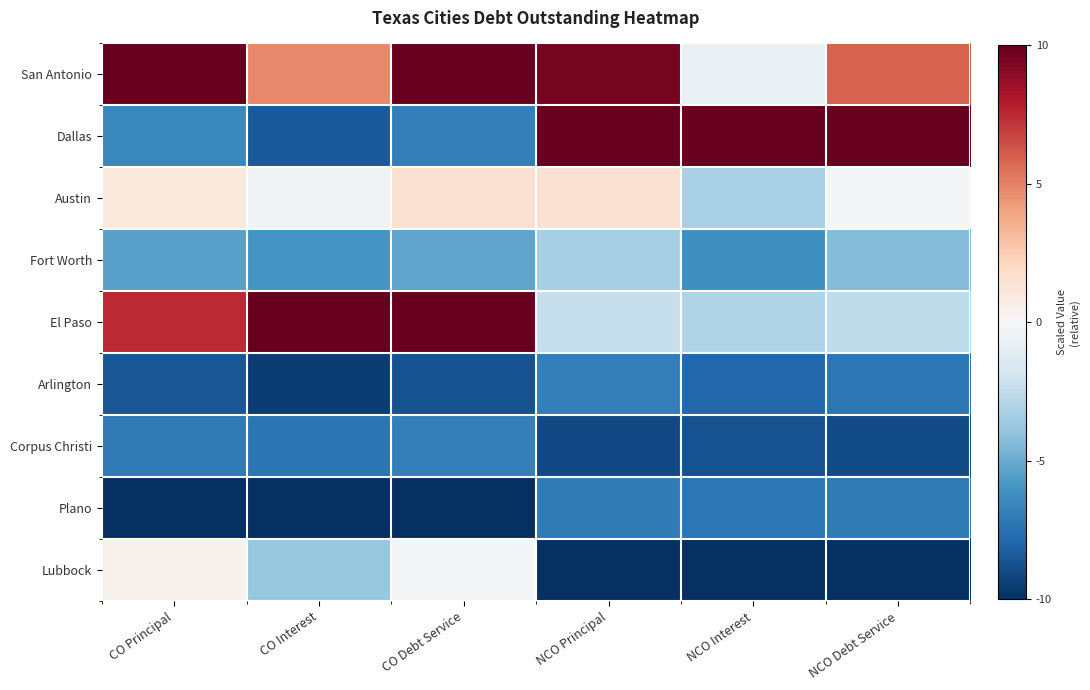

Rank the series at CO Interest from highest to lowest value.

El Paso, San Antonio, Austin, Lubbock, Fort Worth, Corpus Christi, Dallas, Arlington, Plano